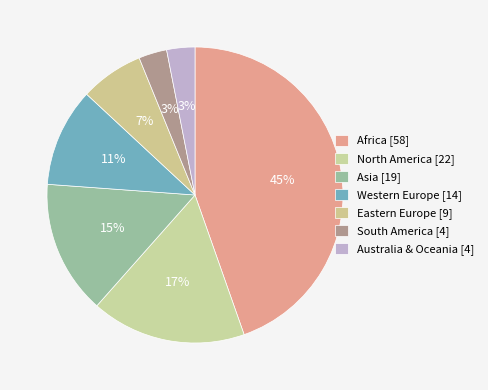

What percentage is NOT represented by Africa?

55.4%